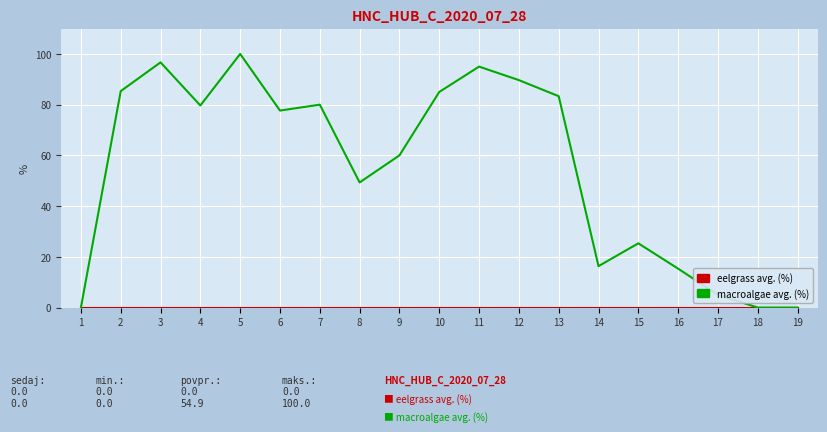

Which series changed the most between 2 and 16?

macroalgae avg. (%)